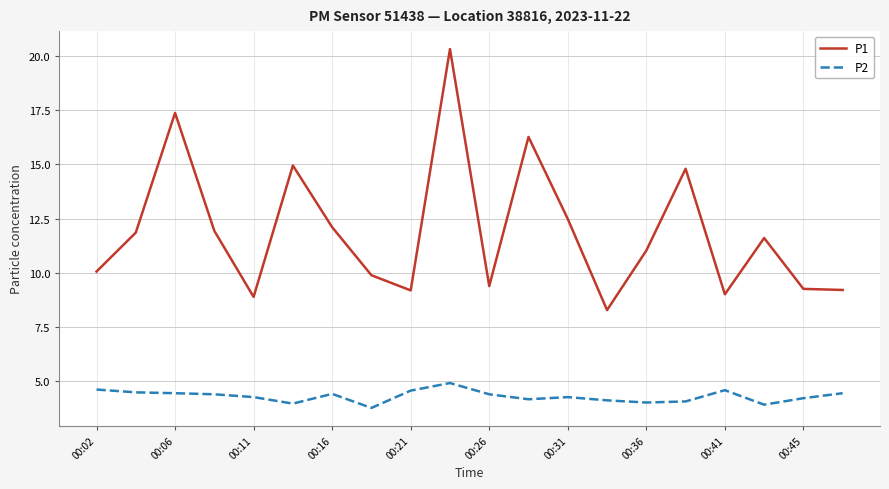

Rank the series by their maximum value, from lowest to highest.

P2, P1